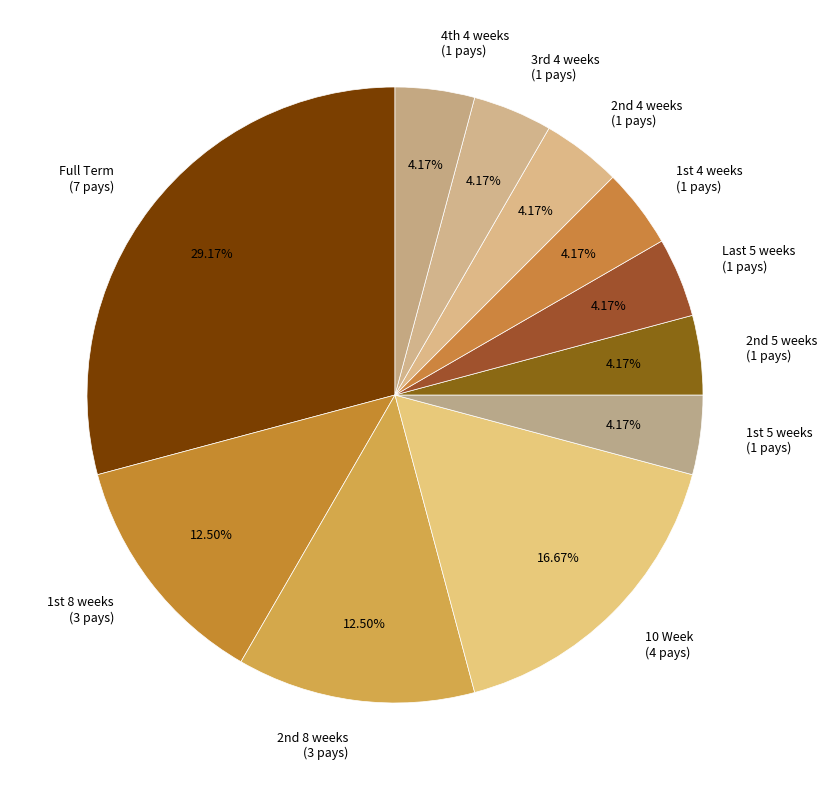

Count the number of slices in the pie.

11